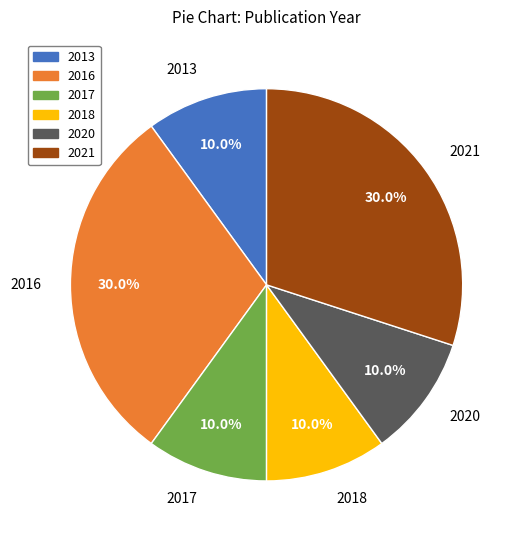

Combined, what portion of the pie is 2013 and 2018?

20.0%